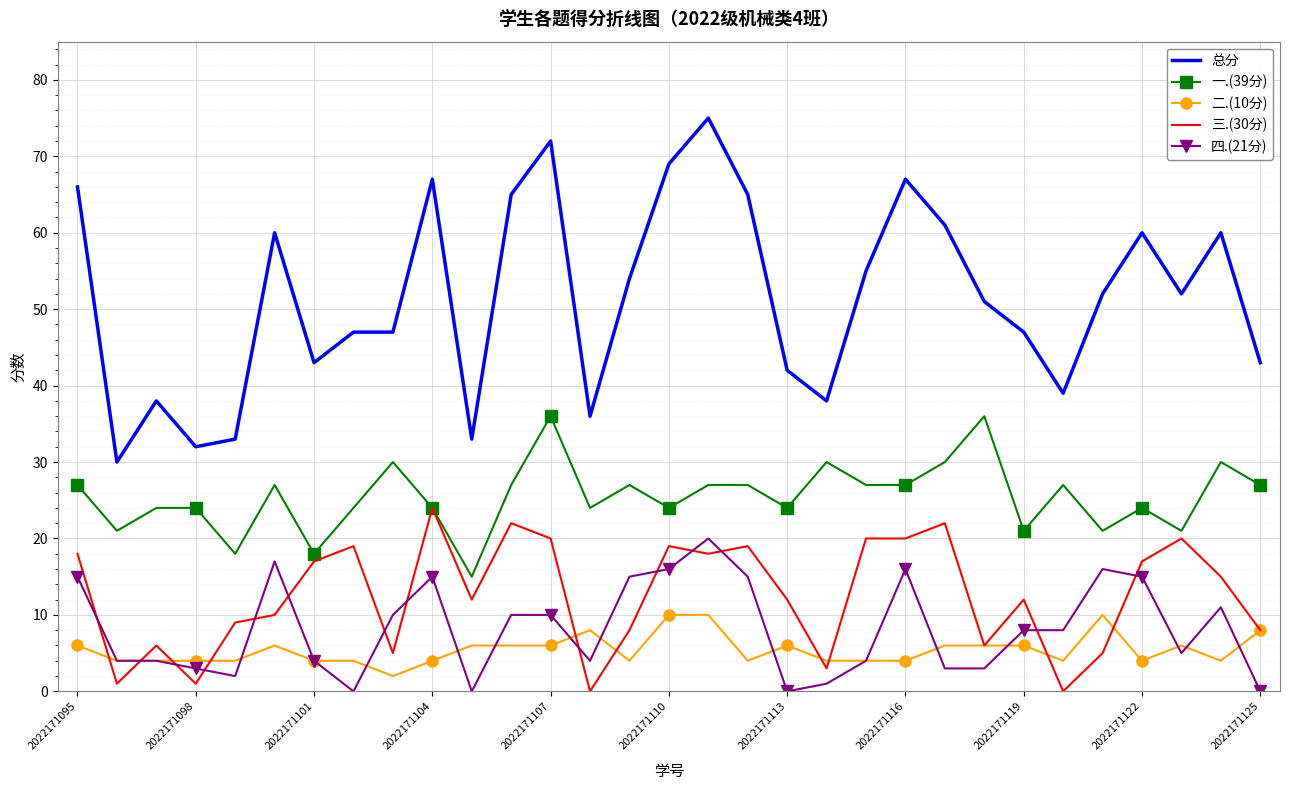

Which series has the largest total across all categories?

总分